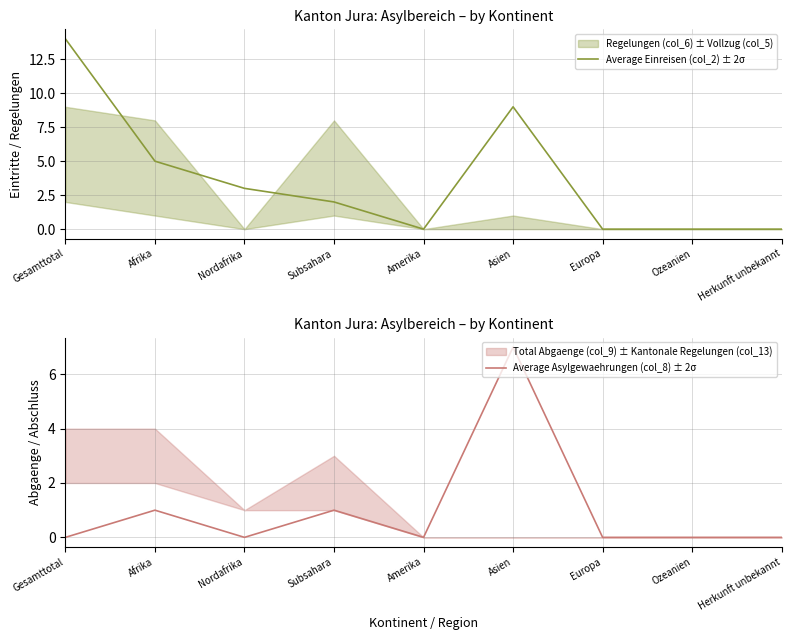

How many values in the Average Asylgewaehrungen (col_8) ± 2σ series exceed 0?

3